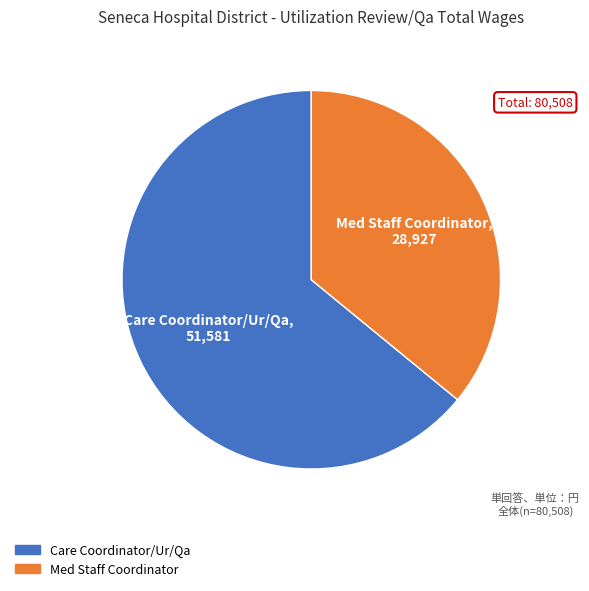

Is Care Coordinator/Ur/Qa the majority of the pie?

Yes